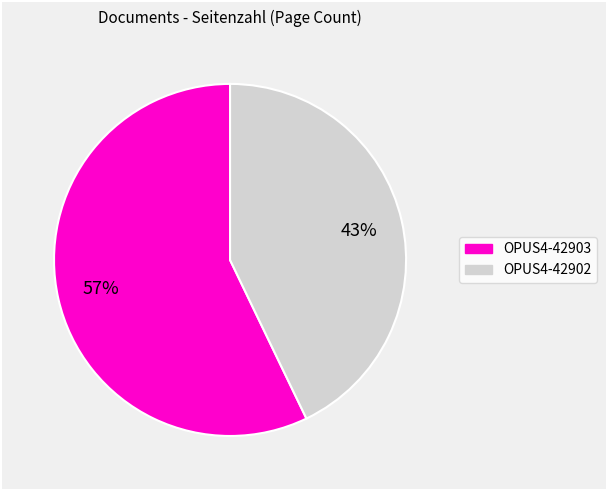

Which slice represents more than half of the pie?

OPUS4-42903